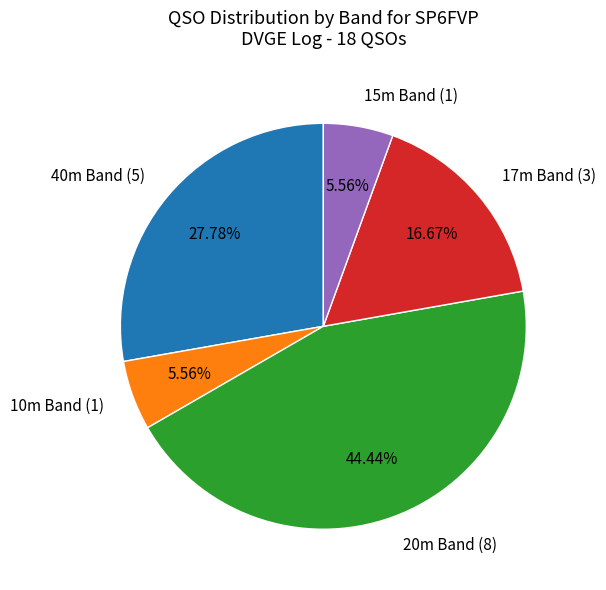

Is there any slice that represents more than half of the pie?

No